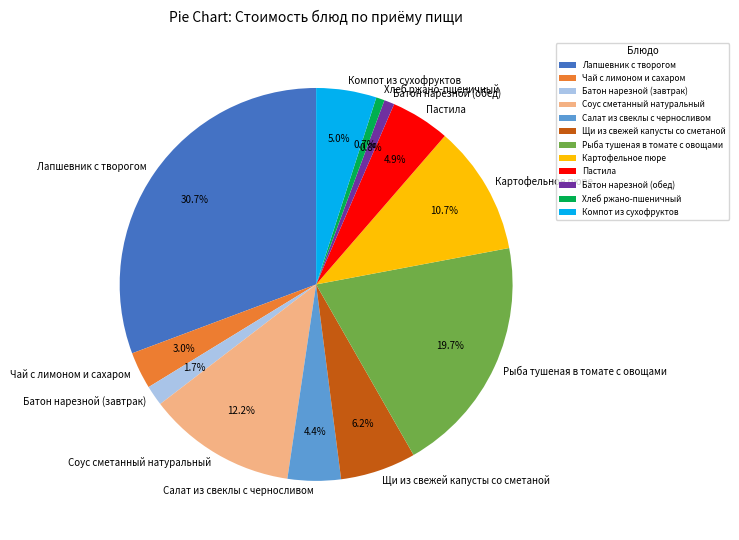

To the nearest percent, what percentage of the pie is Картофельное пюре?

11%